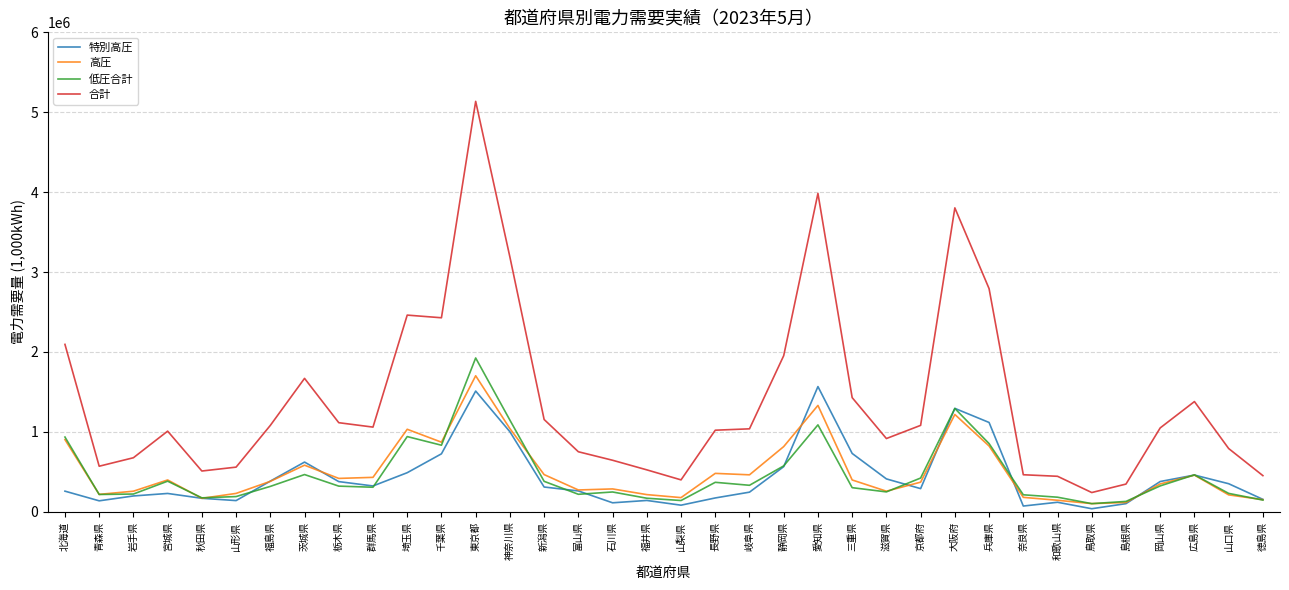

Which series has the largest total across all categories?

合計